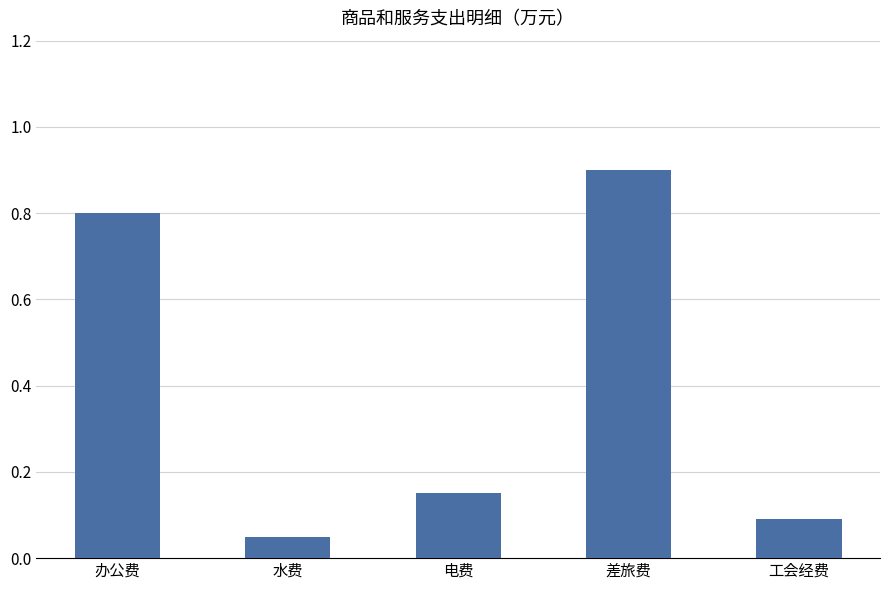

Between 水费 and 办公费, which is larger?

办公费